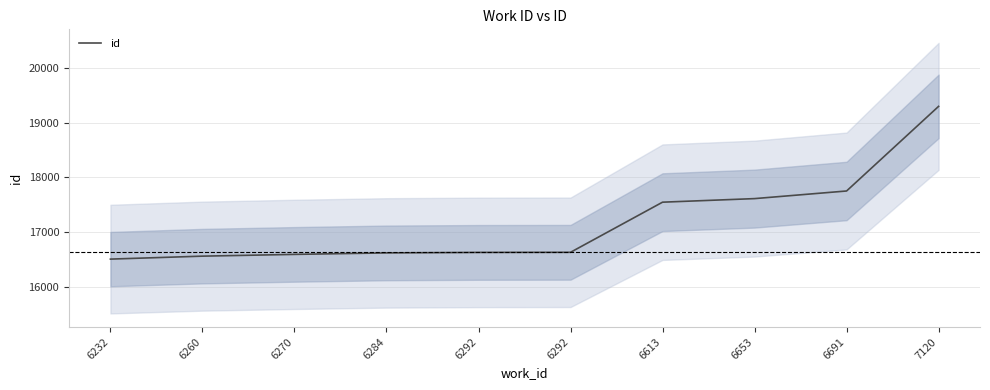

What is the difference between the values at 6613 and 6653?

65